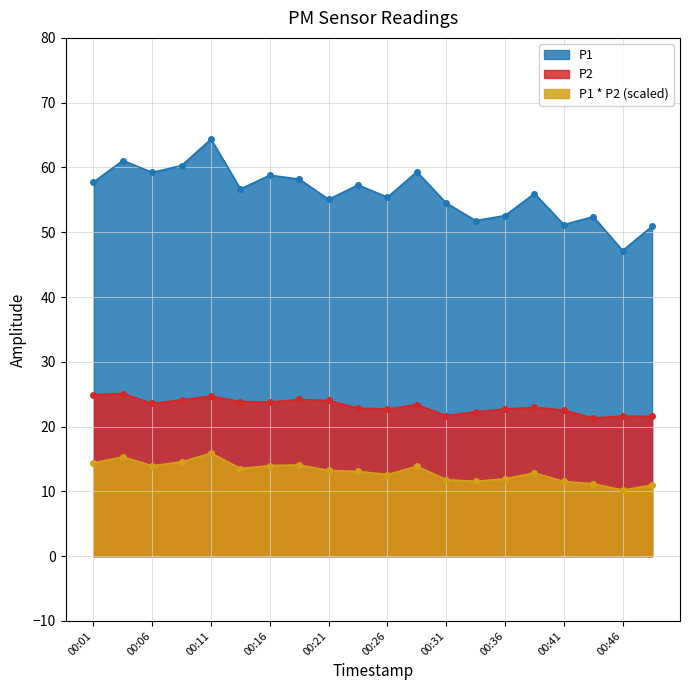

What is the average value of the P2 series?

23.2